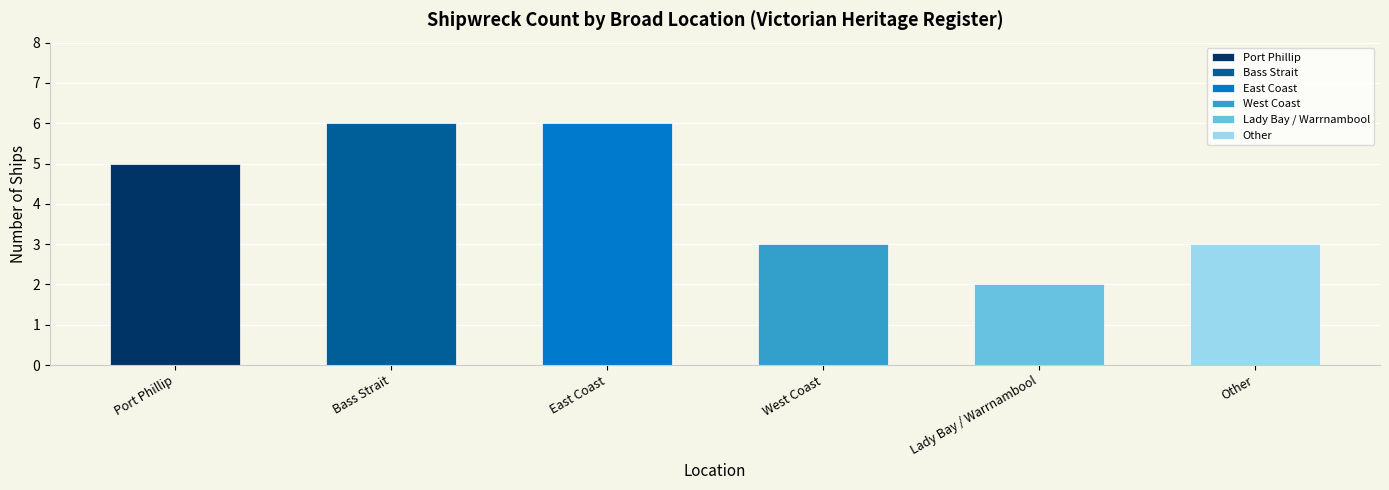

Where does the data first go above 5?

Bass Strait